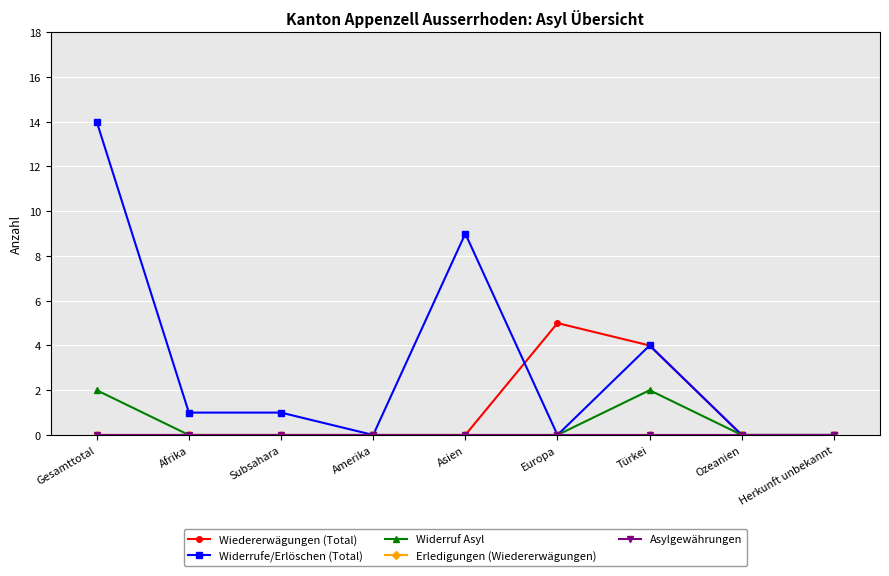

At which category is the sum across all series the highest?

Gesamttotal